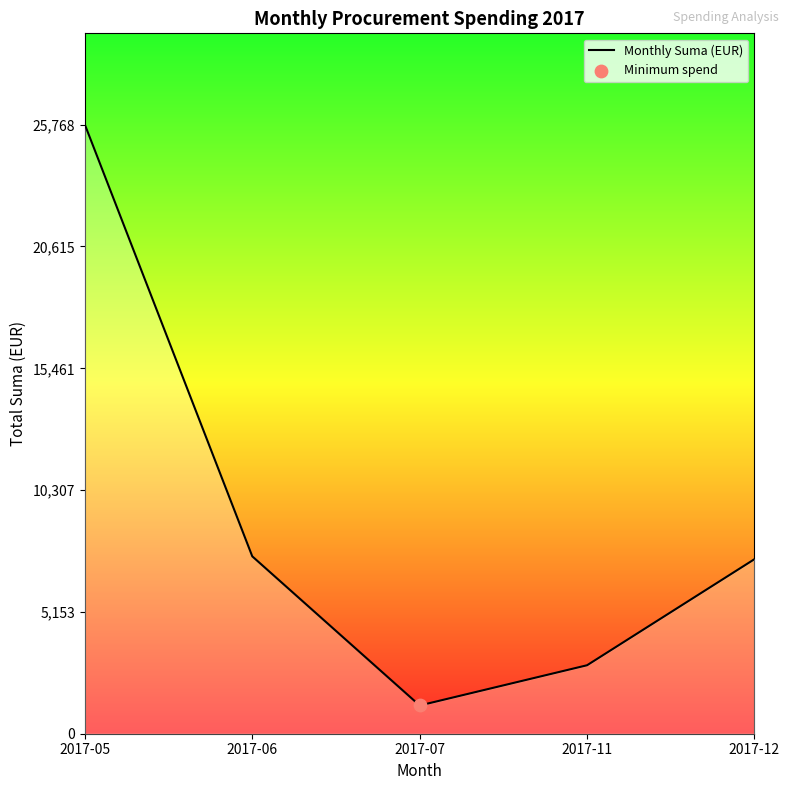

Approximately how many times larger is the value at 2017-11 compared to 2017-06?

0.4